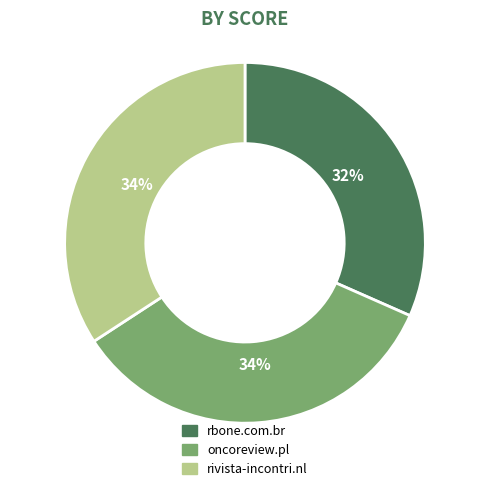

To the nearest percent, what portion does rbone.com.br represent?

32%